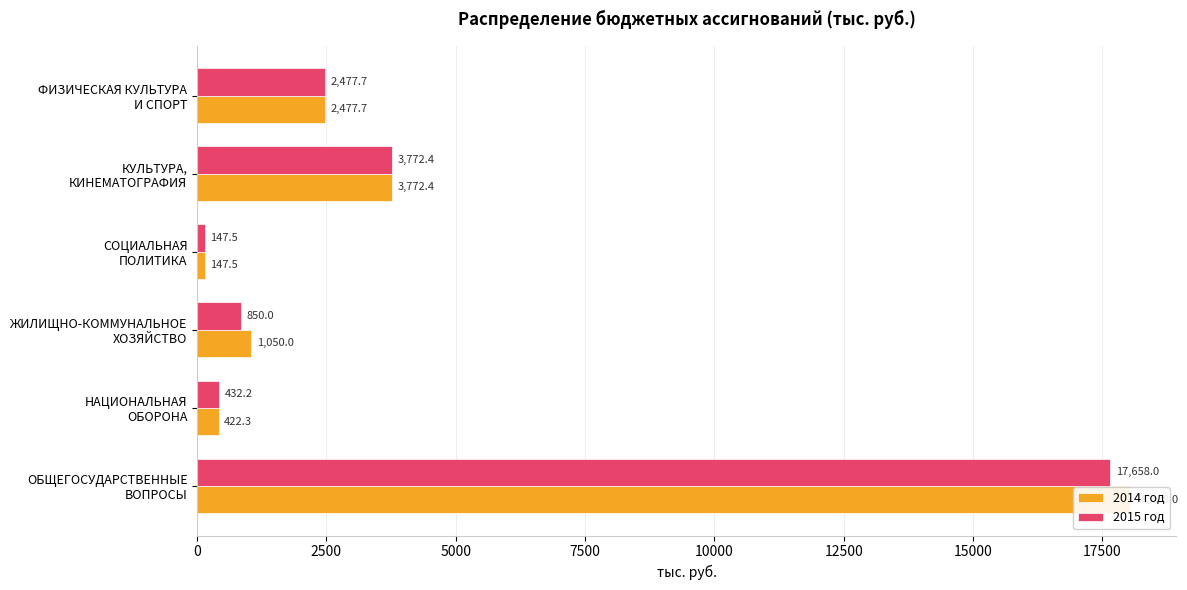

What is the value of the 2014 год bar at the 1st from the left?

18028.0